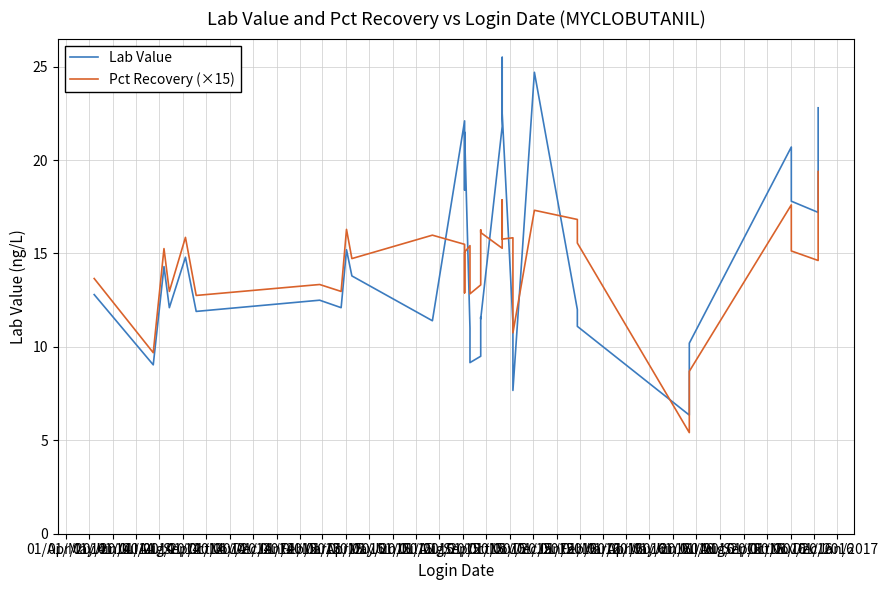

At which label does Lab Value first exceed 12?

01/Apr/2014